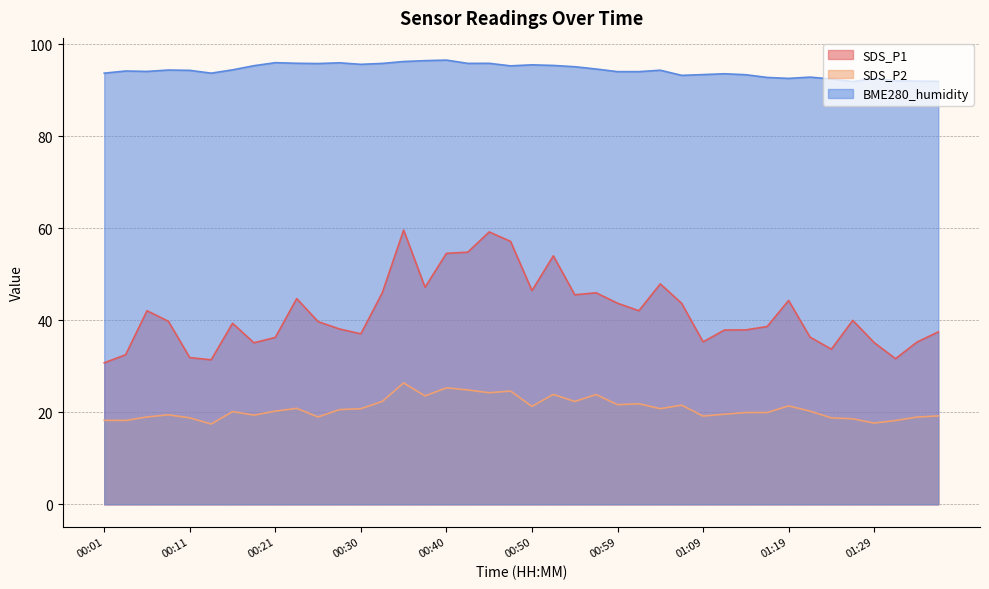

What is the highest value of the SDS_P2 series?

26.4